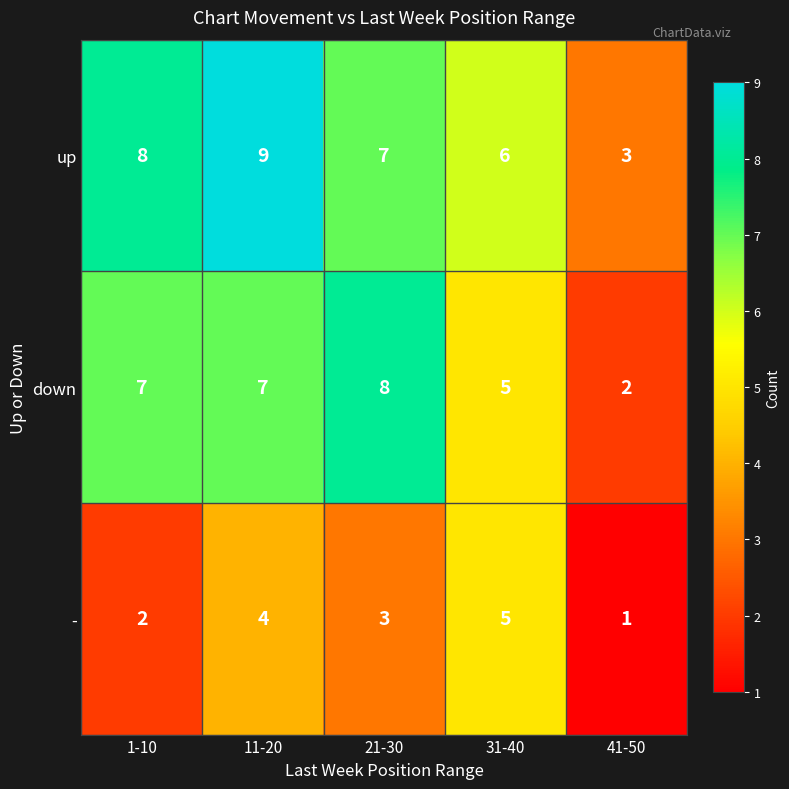

At which label is - closest to 3?

21-30